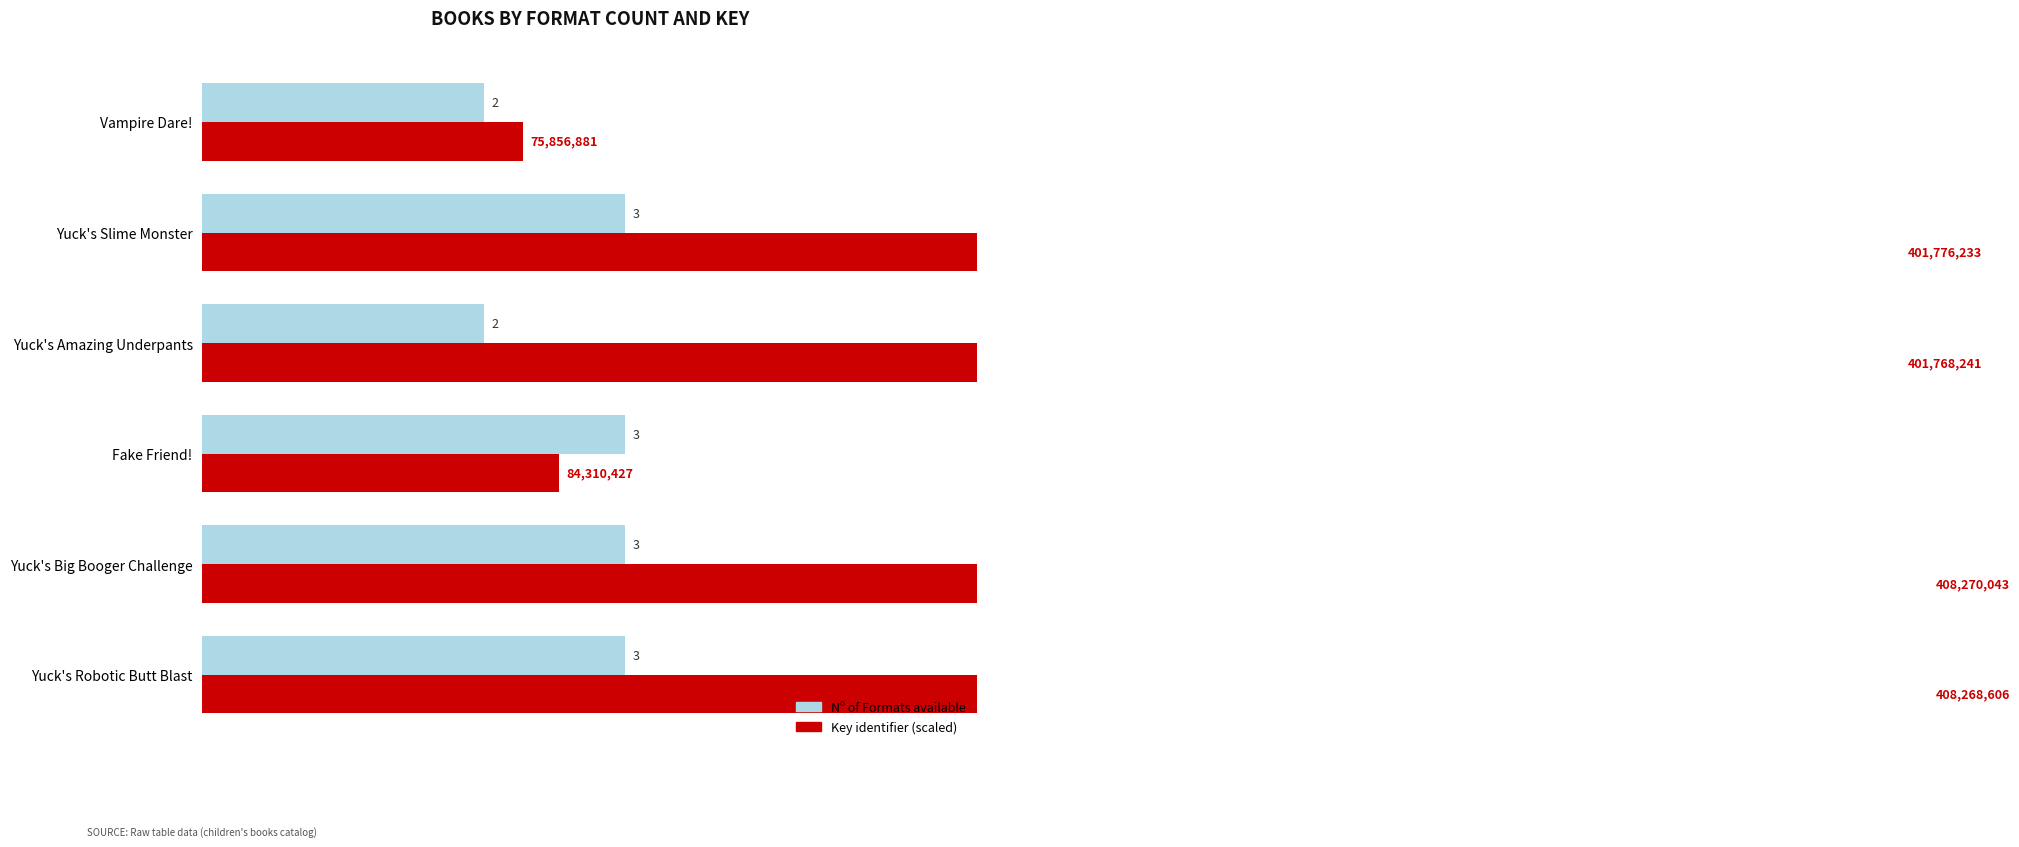

How many bars are there in total?

12